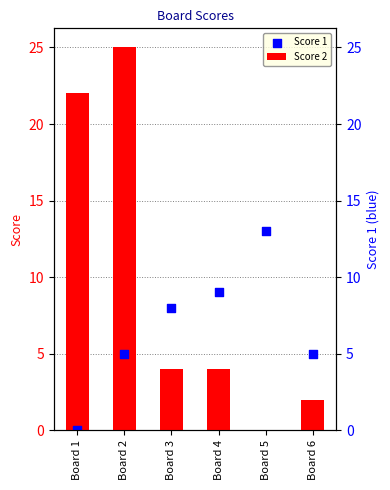

What is the total value across all series at Board 5?

13